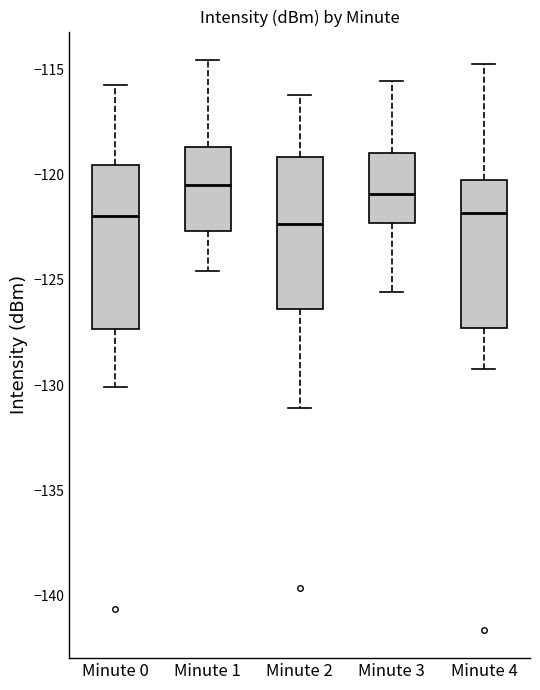

Reading left to right, read every box against the y-axis: the position of its median line, the range the box covers, and the ends of its whiskers. The values are not printed on the chart, so give them approximately, as read against the axis.

Minute 0: median -122.0, box -127.5 to -119.5, whiskers -130.0 to -115.5
Minute 1: median -120.5, box -122.5 to -118.5, whiskers -124.5 to -114.5
Minute 2: median -122.5, box -126.5 to -119.0, whiskers -131.0 to -116.0
Minute 3: median -121.0, box -122.5 to -119.0, whiskers -125.5 to -115.5
Minute 4: median -122.0, box -127.5 to -120.5, whiskers -129.5 to -114.5